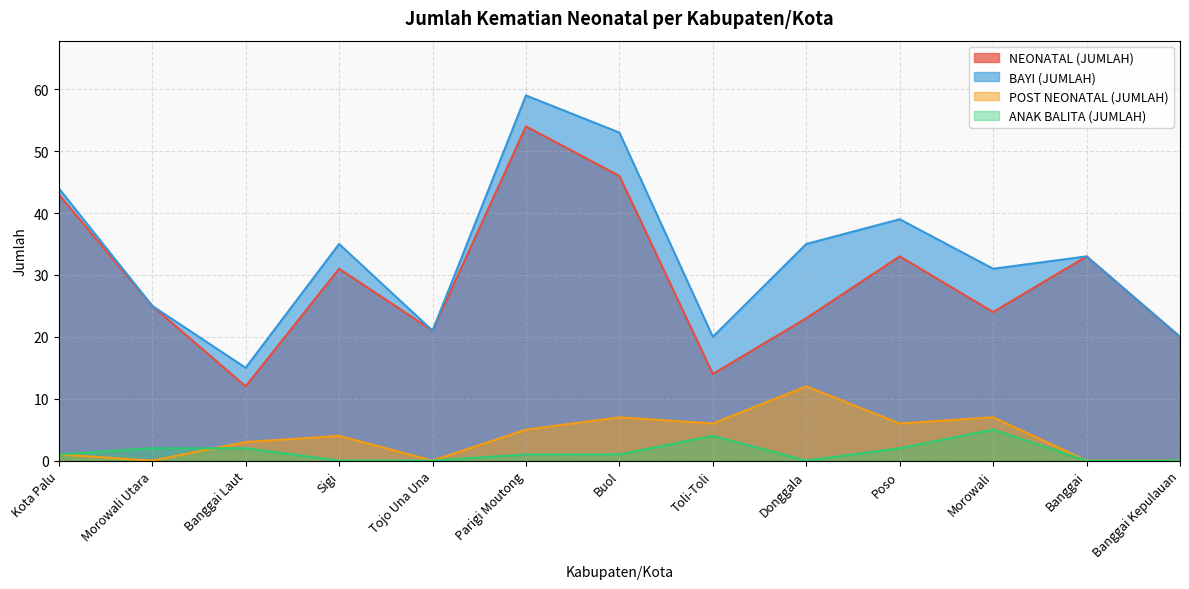

Reading right to left, extract all data points from this chart.

NEONATAL (JUMLAH): Banggai Kepulauan=20	Banggai=33	Morowali=24	Poso=33	Donggala=23	Toli-Toli=14	Buol=46	Parigi Moutong=54	Tojo Una Una=21	Sigi=31	Banggai Laut=12	Morowali Utara=25	Kota Palu=43
BAYI (JUMLAH): Banggai Kepulauan=20	Banggai=33	Morowali=31	Poso=39	Donggala=35	Toli-Toli=20	Buol=53	Parigi Moutong=59	Tojo Una Una=21	Sigi=35	Banggai Laut=15	Morowali Utara=25	Kota Palu=44
POST NEONATAL (JUMLAH): Banggai Kepulauan=0	Banggai=0	Morowali=7	Poso=6	Donggala=12	Toli-Toli=6	Buol=7	Parigi Moutong=5	Tojo Una Una=0	Sigi=4	Banggai Laut=3	Morowali Utara=0	Kota Palu=1
ANAK BALITA (JUMLAH): Banggai Kepulauan=0	Banggai=0	Morowali=5	Poso=2	Donggala=0	Toli-Toli=4	Buol=1	Parigi Moutong=1	Tojo Una Una=0	Sigi=0	Banggai Laut=2	Morowali Utara=2	Kota Palu=1